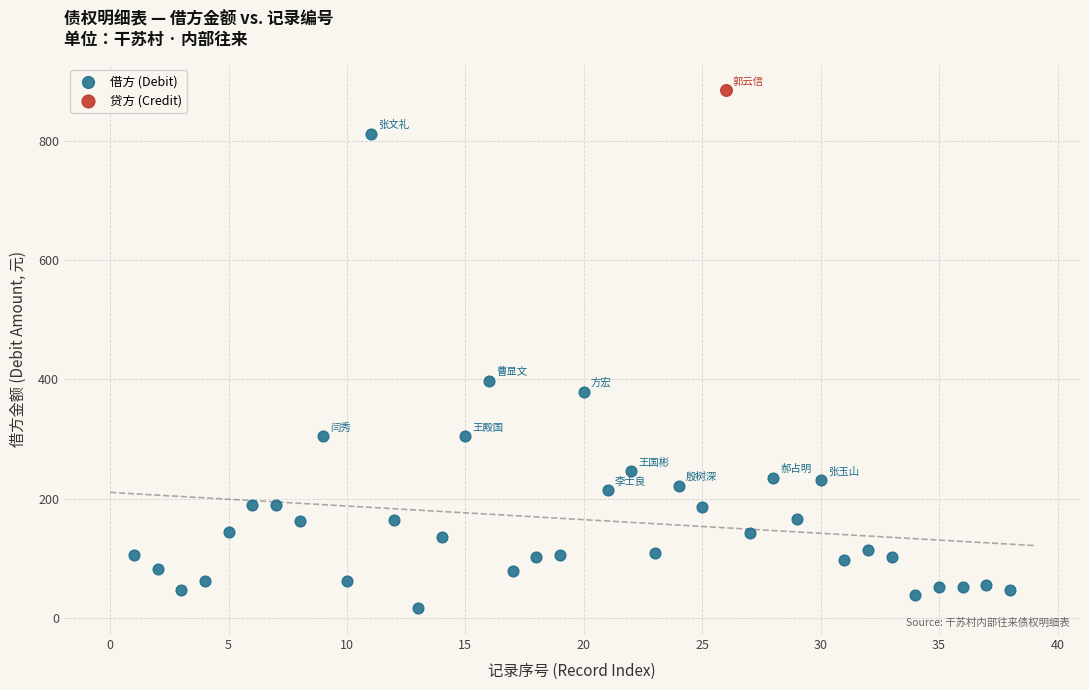

What are all the series names shown in the legend?

借方 (Debit), 贷方 (Credit)